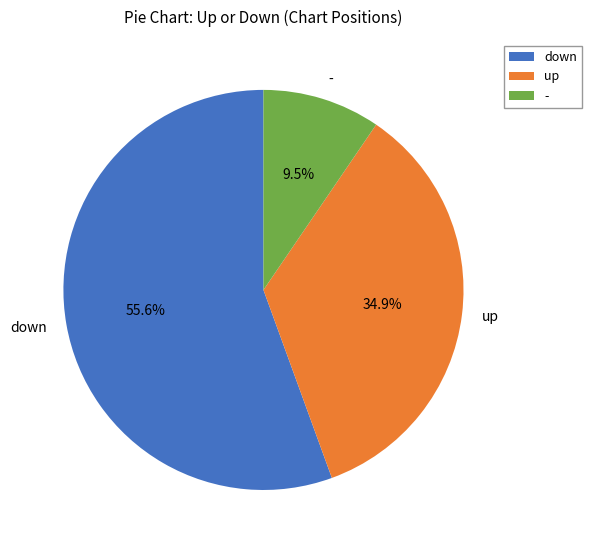

Rank the categories by value from lowest to highest.

-, up, down